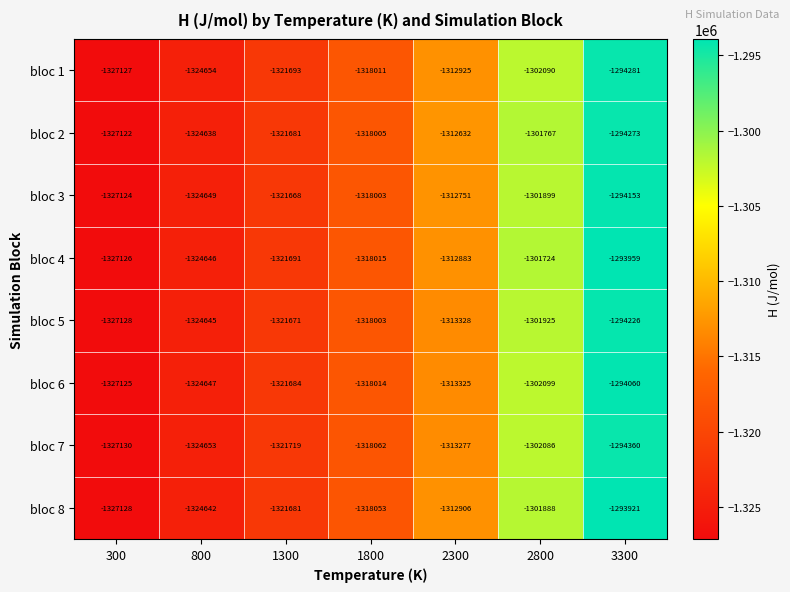

Is the value of bloc 1 at 3300 greater than the value of bloc 5 at 300?

Yes